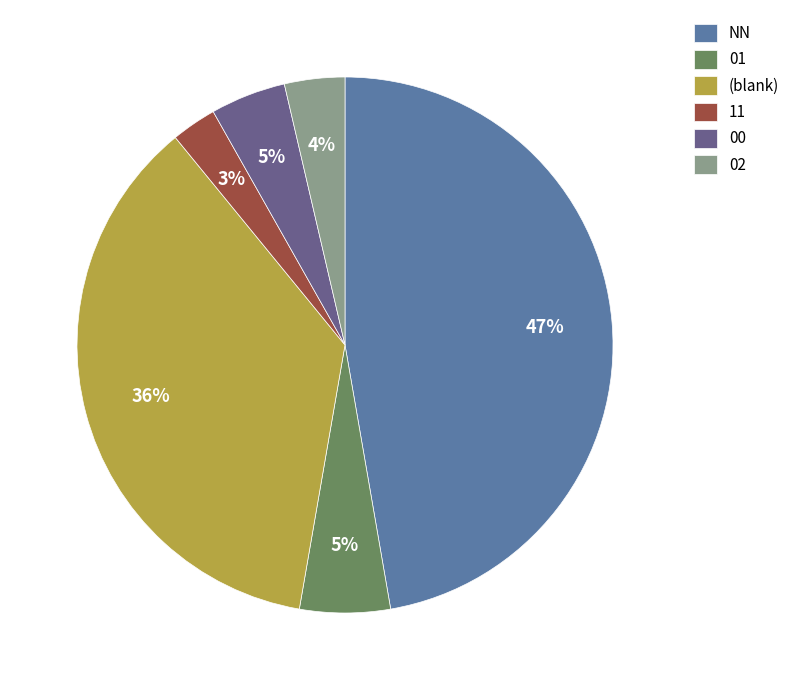

To the nearest percent, what is the average slice percentage?

17%